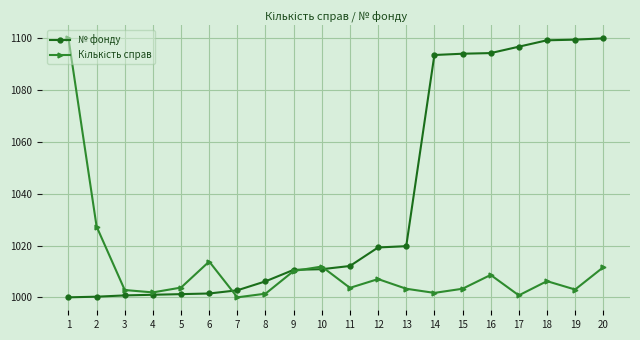

Count the number of categories in the chart.

20